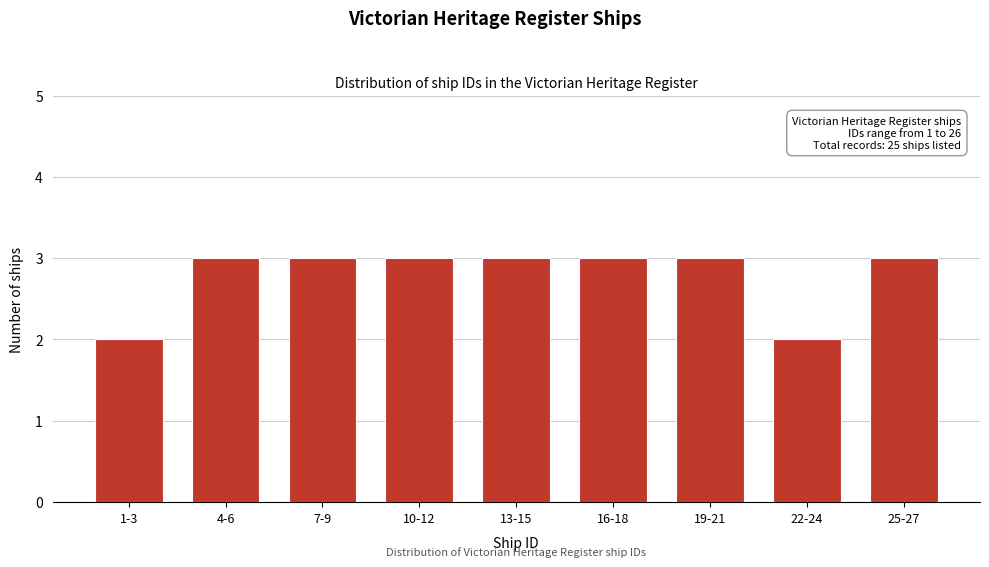

Reading left to right, transcribe all the data shown in this chart.

2	3	3	3	3	3	3	2	3